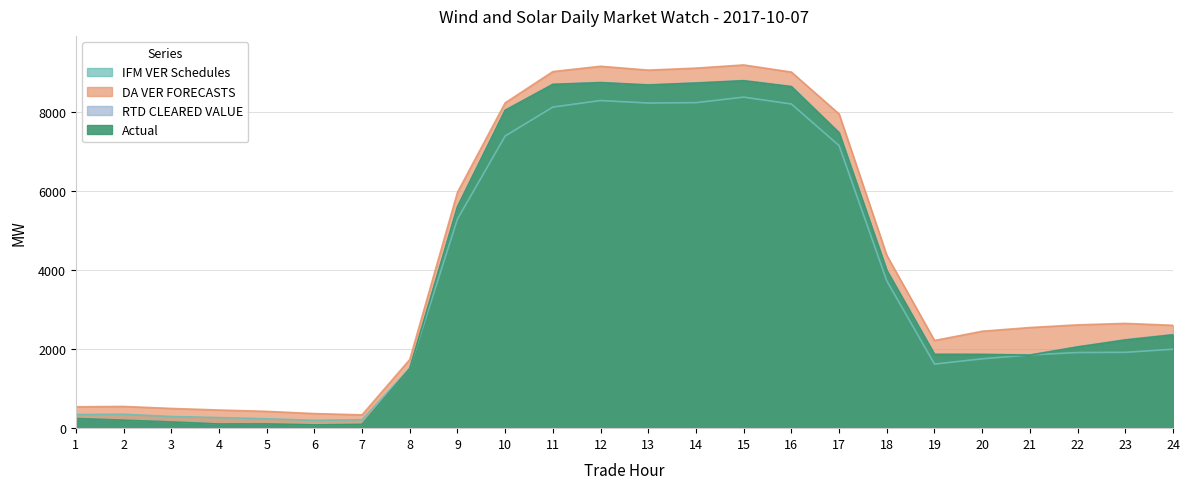

What is the value of the RTD CLEARED VALUE point at the 1st from the left?

243.7